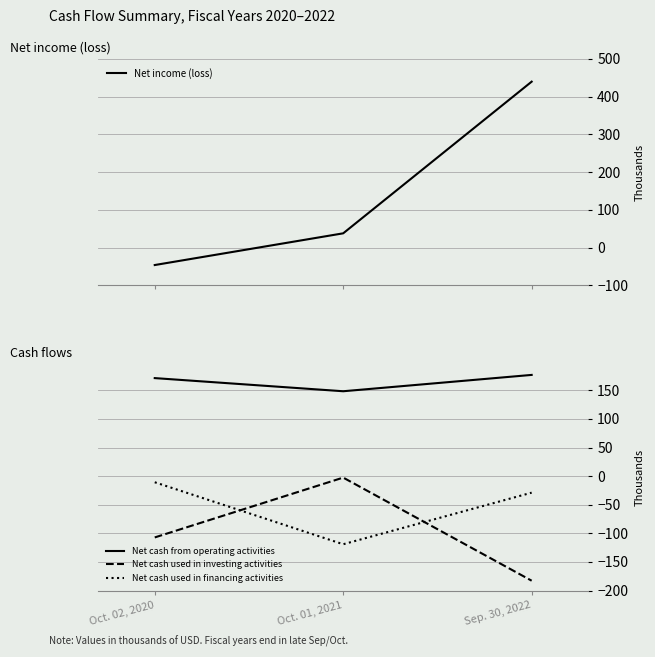

At which category does the chart reach its peak across all series?

Sep. 30, 2022